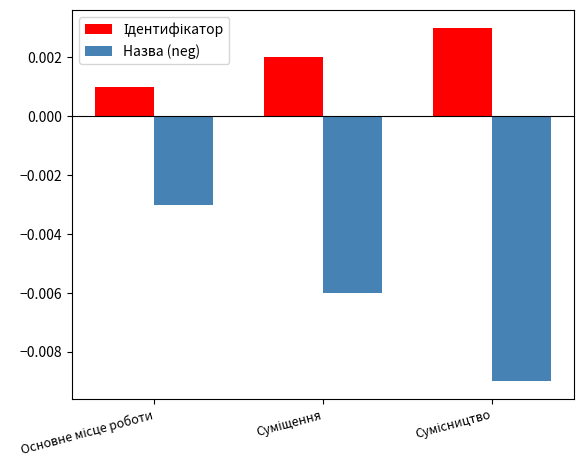

Which series has the widest spread of values?

Назва (neg)